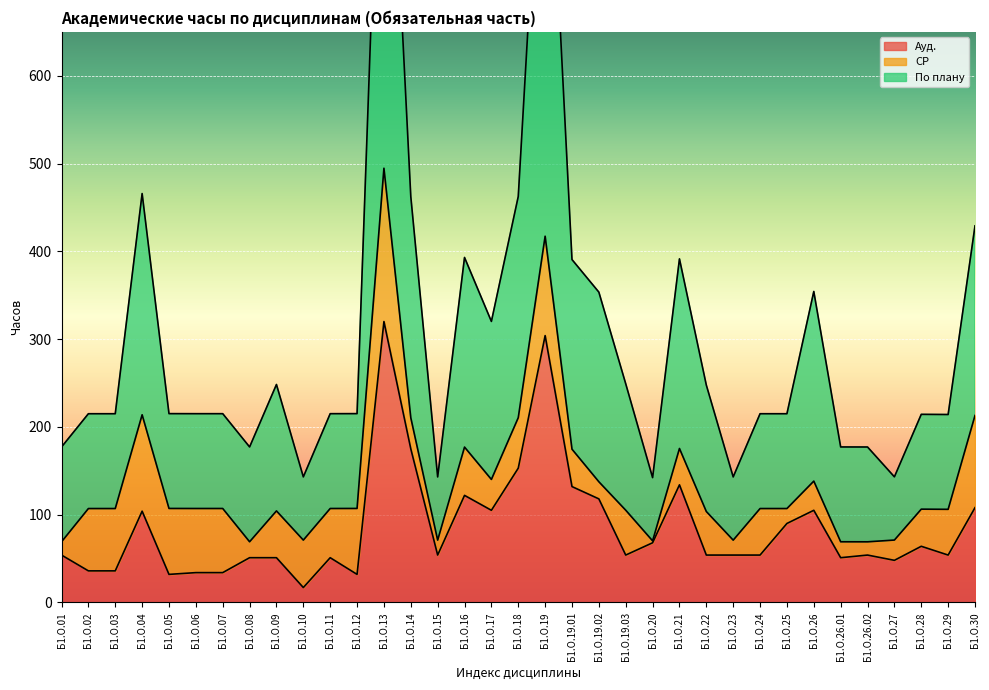

Is the value of По плану at Б1.О.19.02 greater than the value of Ауд. at Б1.О.12?

Yes